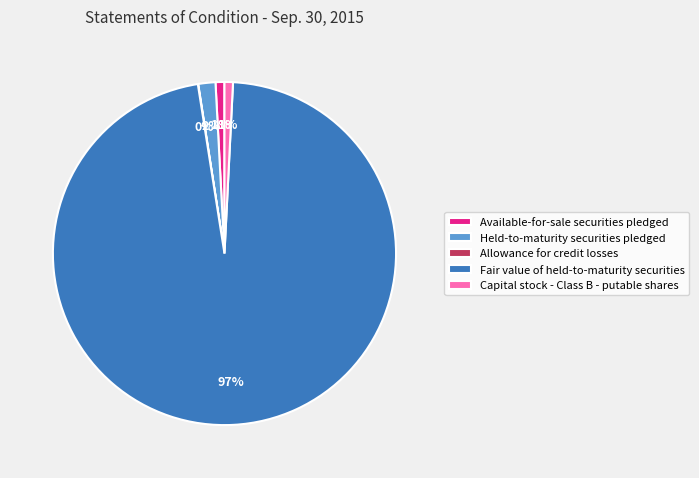

The Capital stock - Class B - putable shares slice represents 11% of the pie. True or false?

False